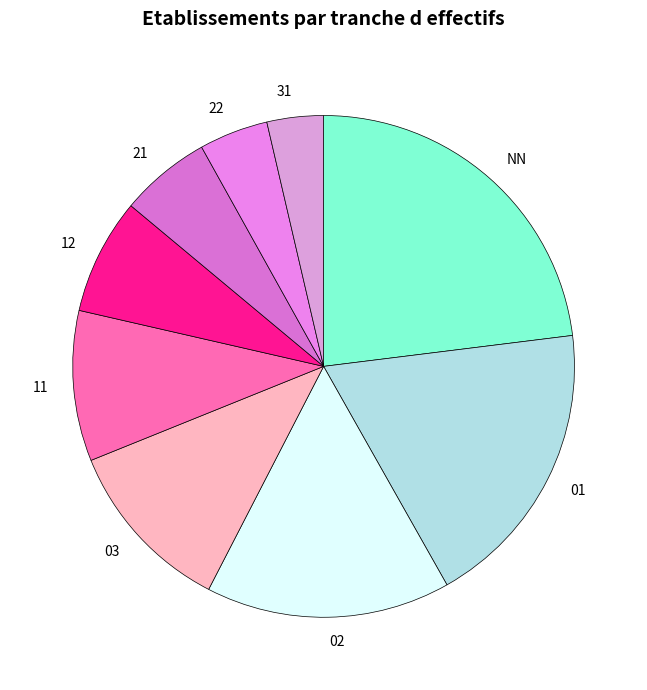

Is it true that NN is 31% of the pie?

False